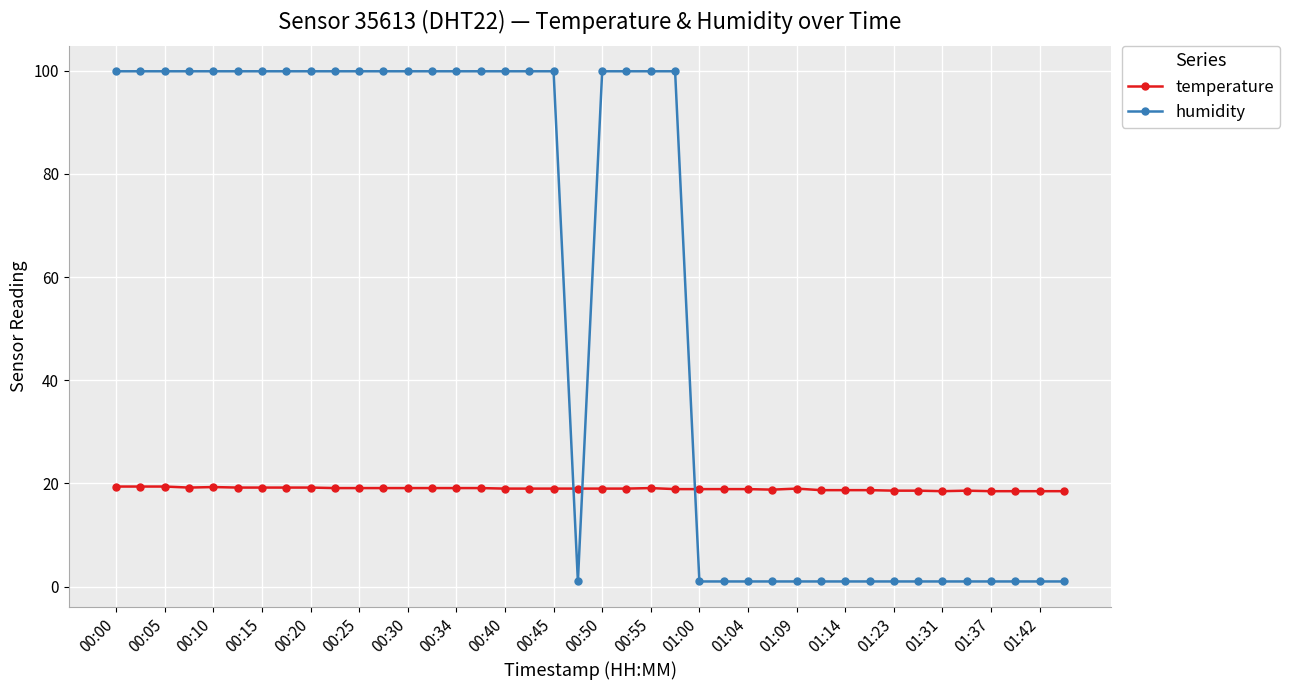

What is the value of the temperature point at the 20th from the left?

19.0